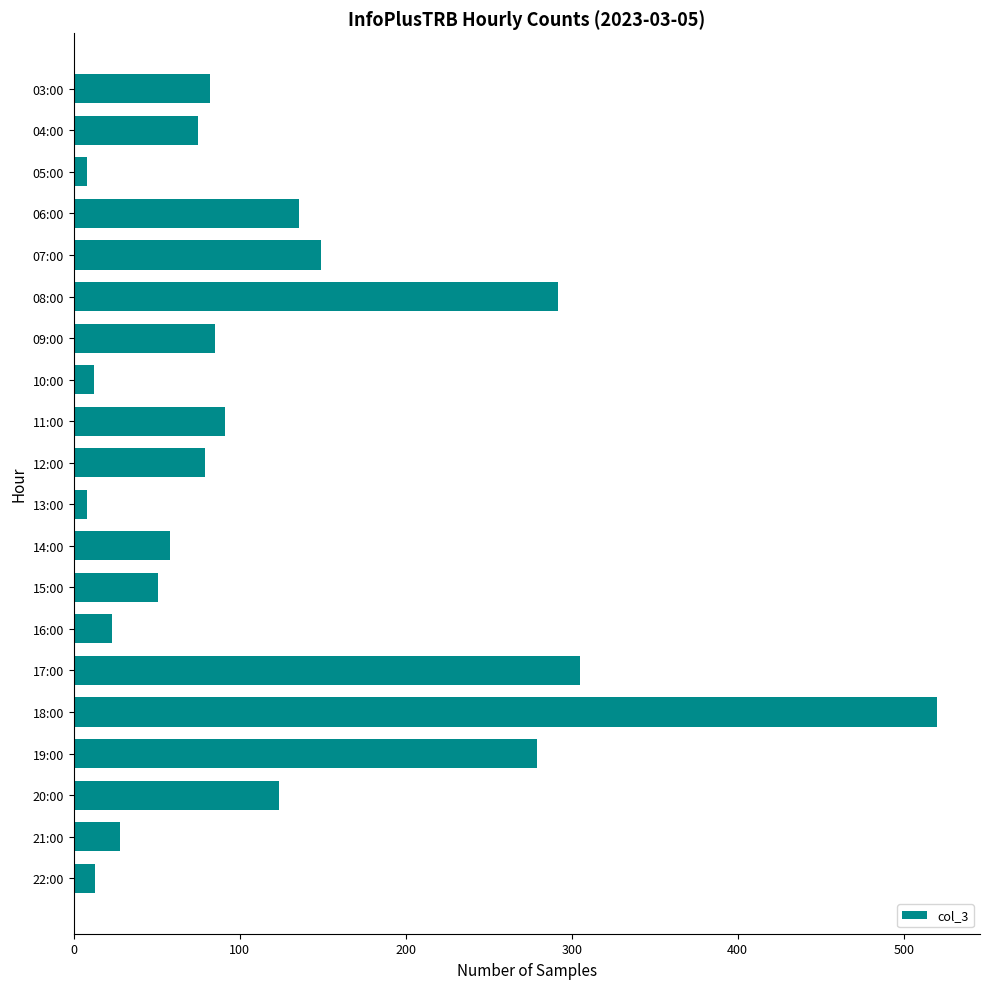

Which category has the highest value across all series?

18:00